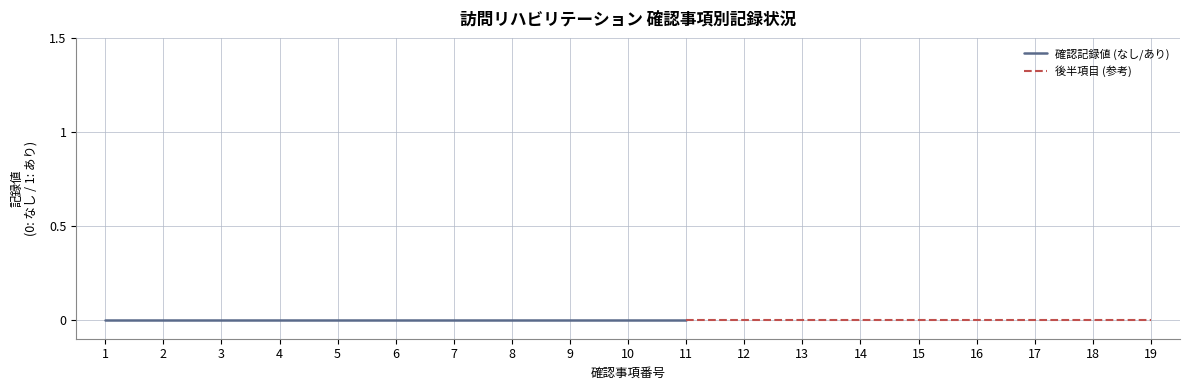

Which has a higher value, 2 or 7?

7